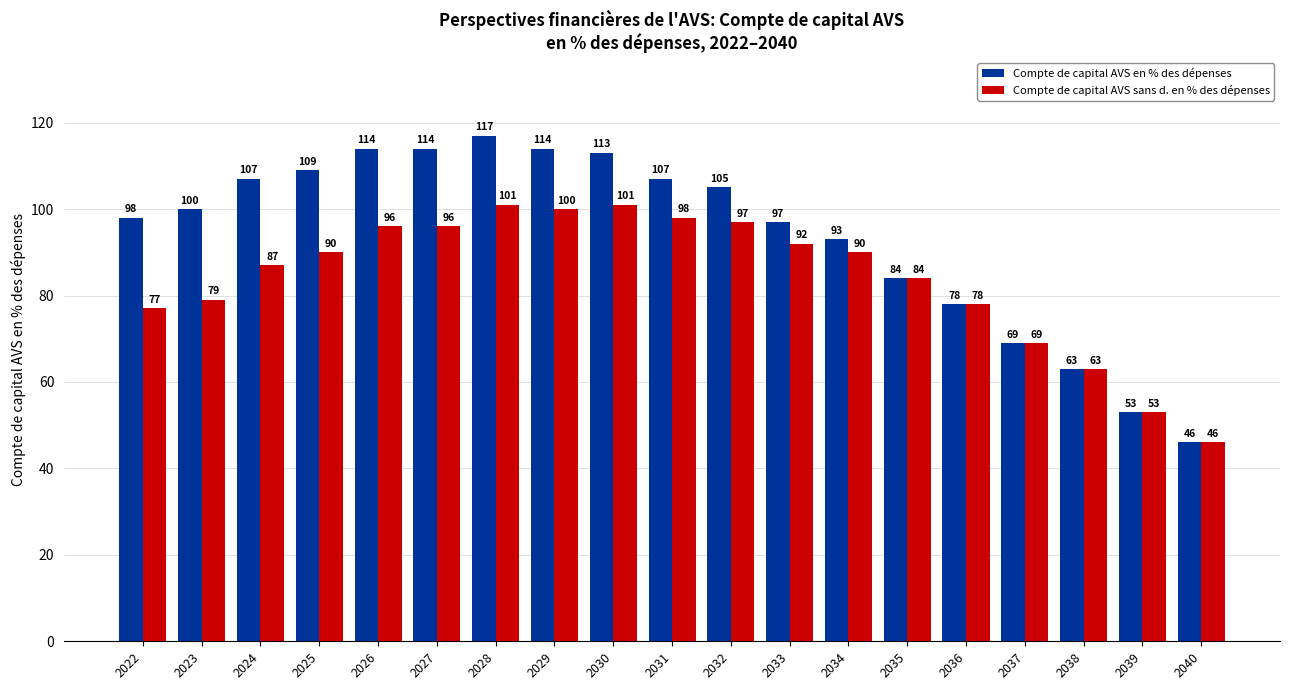

What is the greatest value displayed?

117